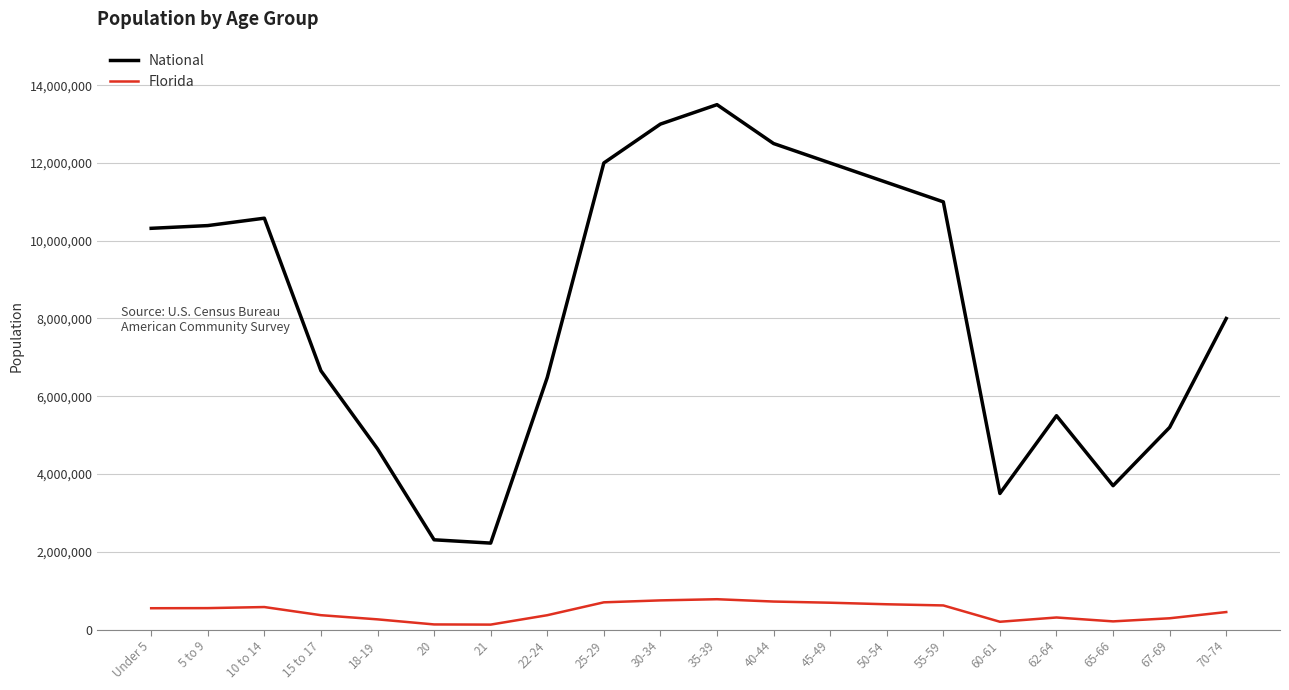

What is the greatest value displayed?

13500000